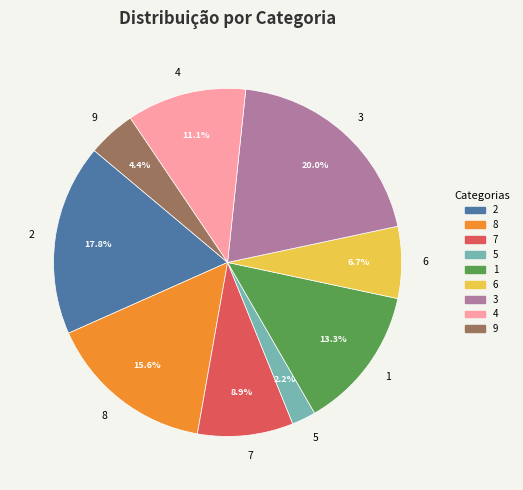

Which has a higher value, 2 or 8?

2